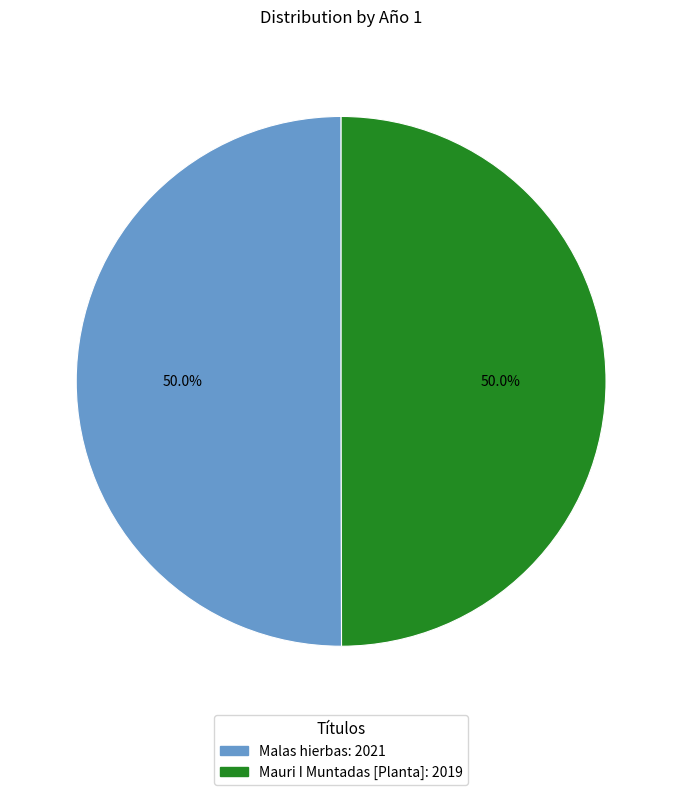

To the nearest percent, what percentage of the pie is Mauri I Muntadas [Planta]?

50%